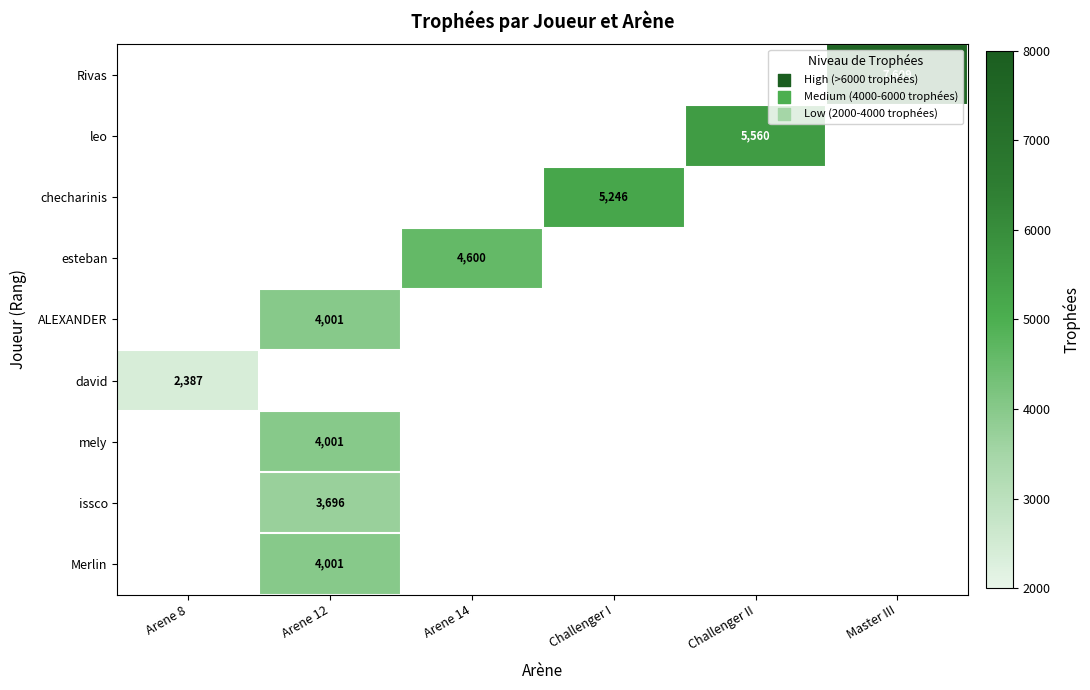

The value of Rivas at Master III is 7609. True or false?

True